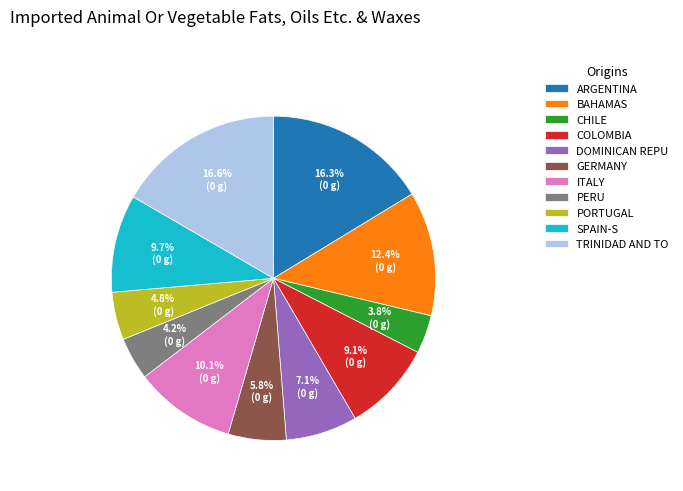

What is the ratio of the value at ARGENTINA to the value at CHILE?

4.3